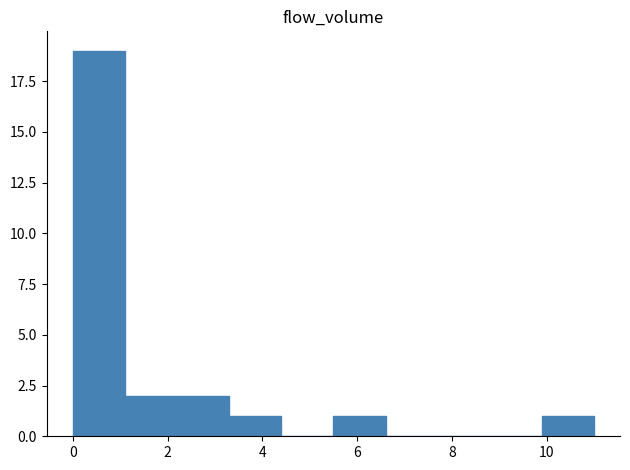

How tall is the bar that spans 1.1 to 2.2 on the x-axis? Neither the bar edges nor the heights are printed on the chart, so give them approximately, as read against the axes.

2